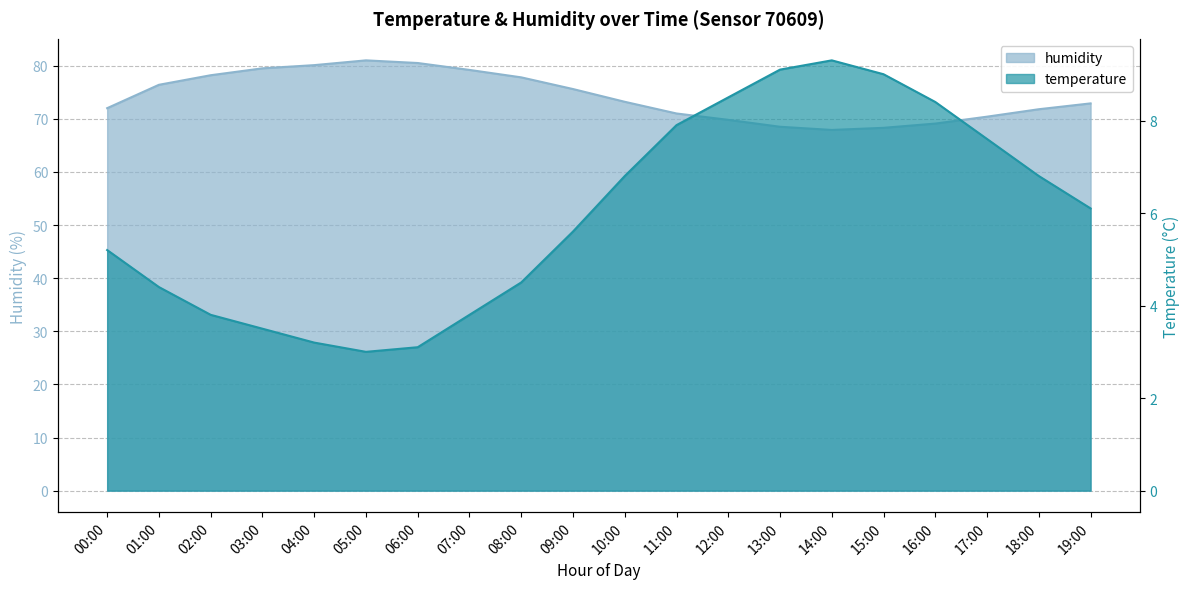

The temperature series shows 8.5 at 12:00. True or false?

True